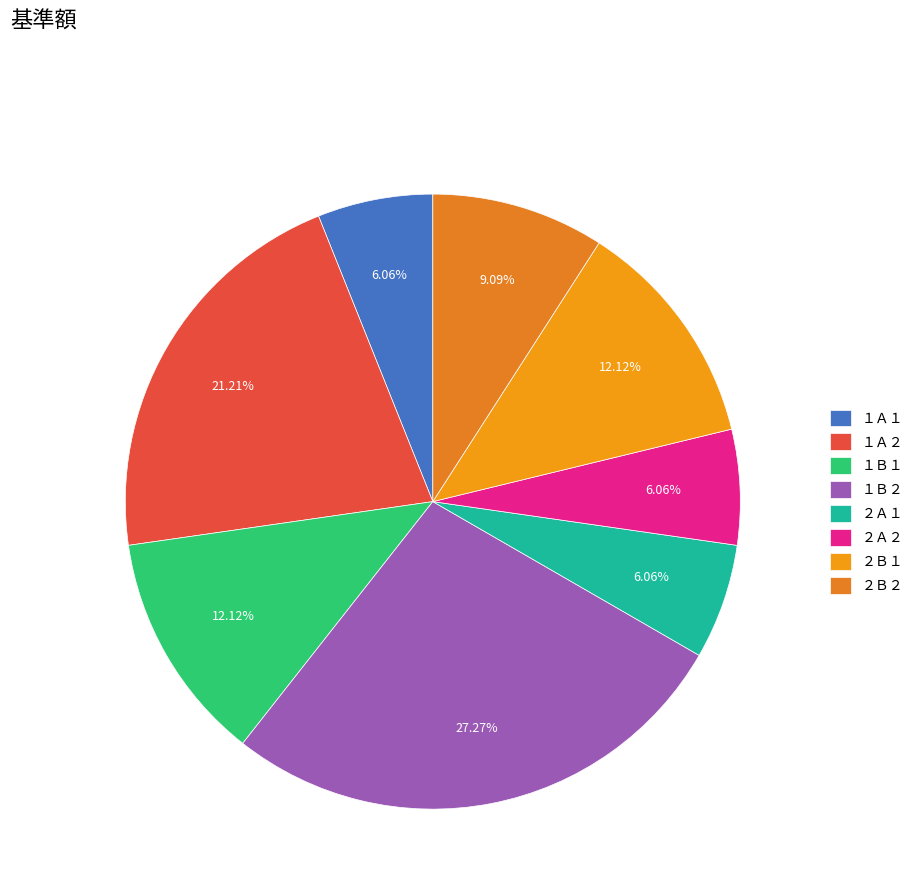

Is it true that ２Ａ１ is 16% of the pie?

False